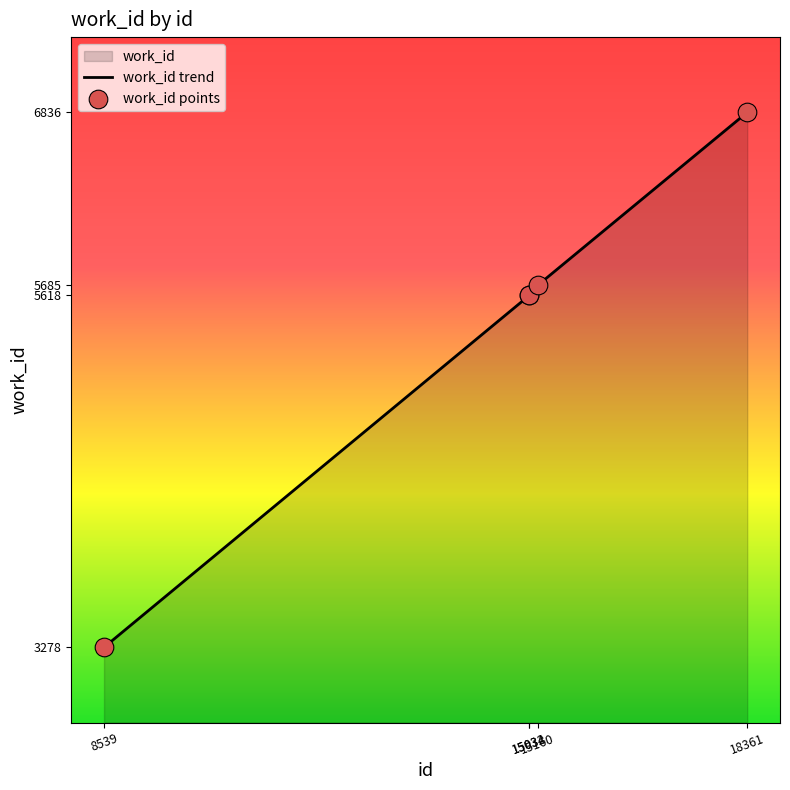

What is the difference between the maximum and minimum values?

3558